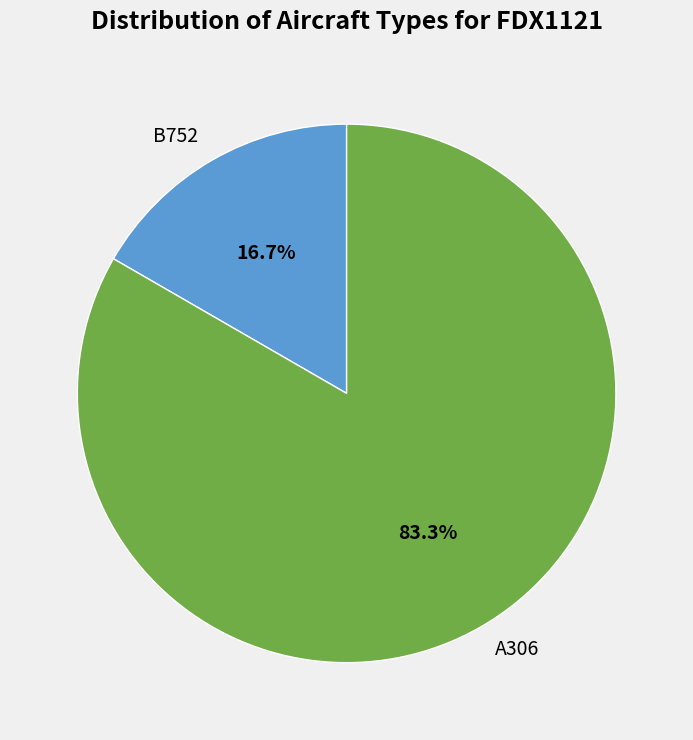

Does B752 account for over 50% of the chart?

No